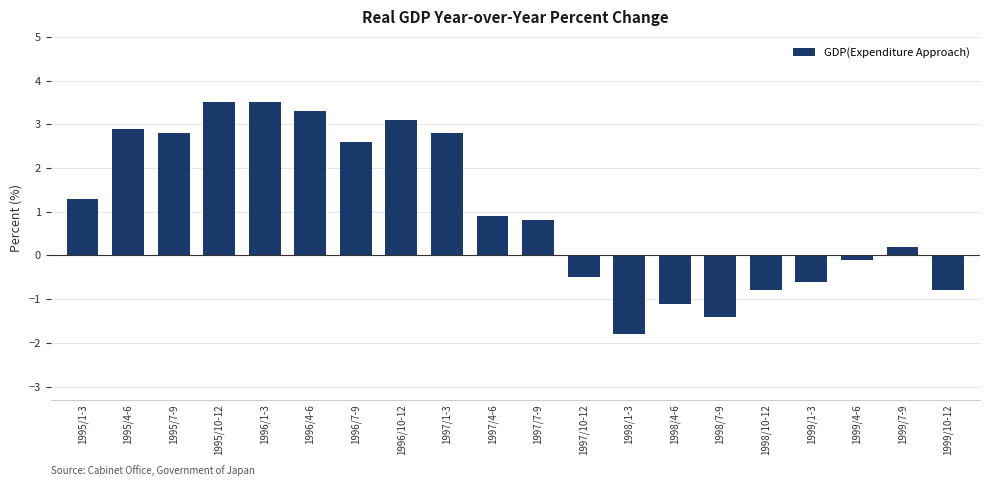

What is the maximum value shown in the chart?

3.5